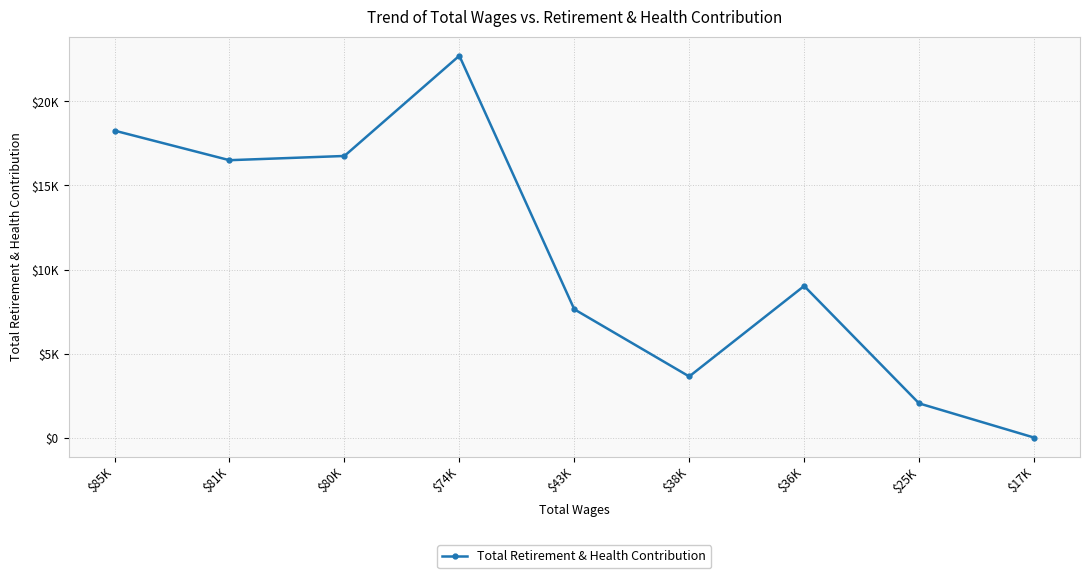

At which category does the data reach its first local peak?

$74K